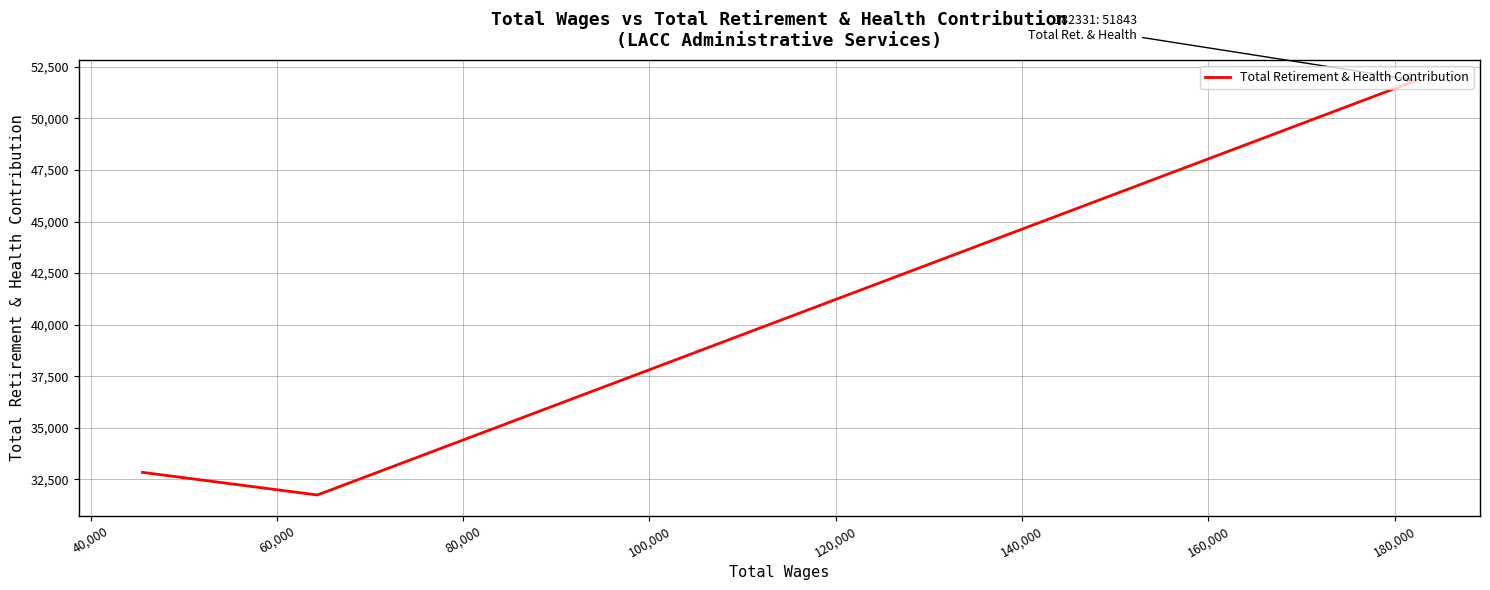

How many values are below 32841?

1